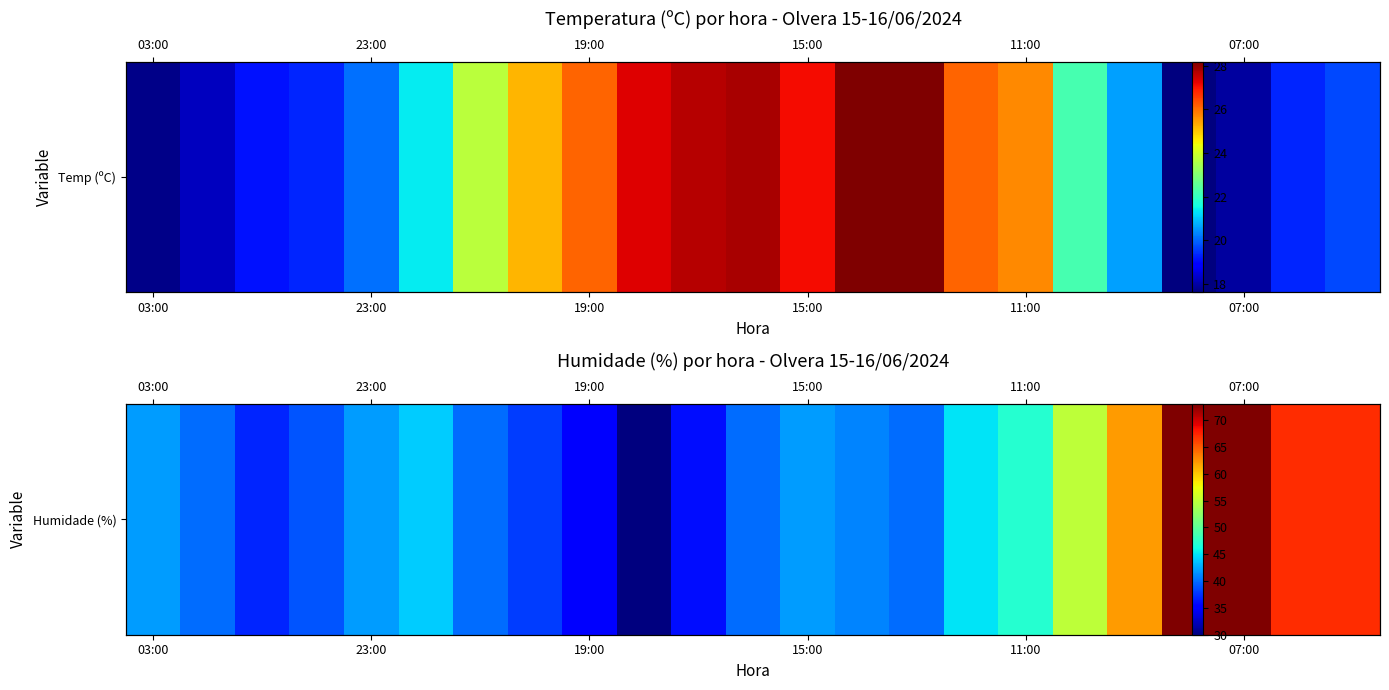

What is the maximum value shown in the chart?

73